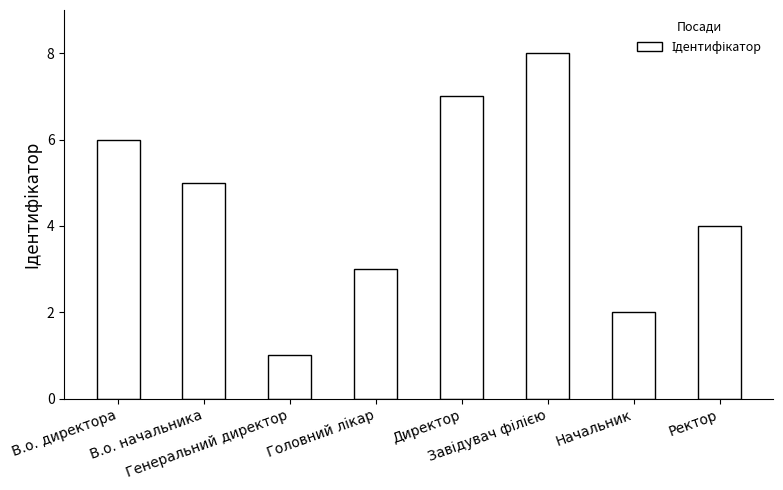

What is the difference between the maximum and second lowest values?

6